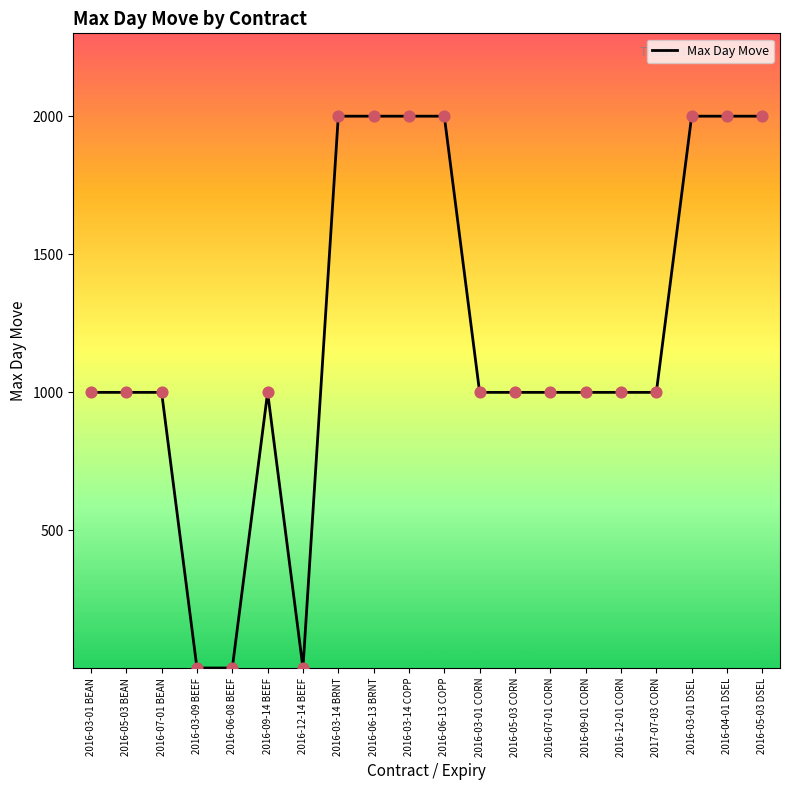

Which has a higher value, 2016-07-01 CORN or 2016-04-01 DSEL?

2016-04-01 DSEL